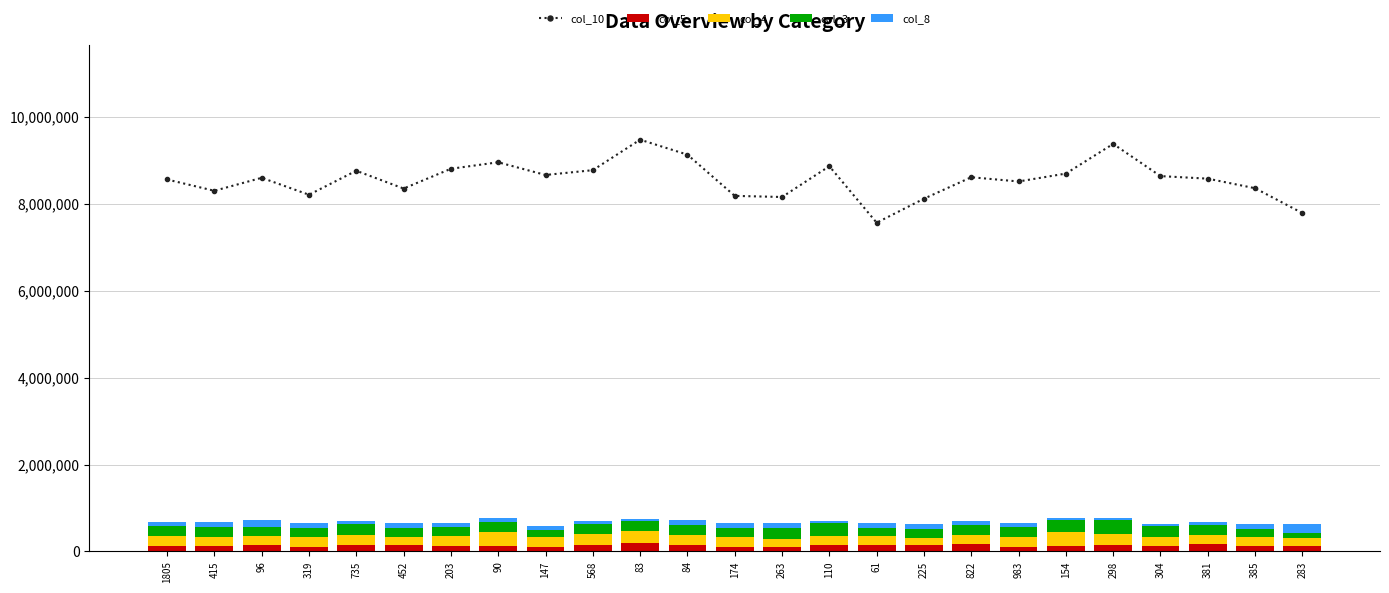

Between 154 and 90, which is larger?

90